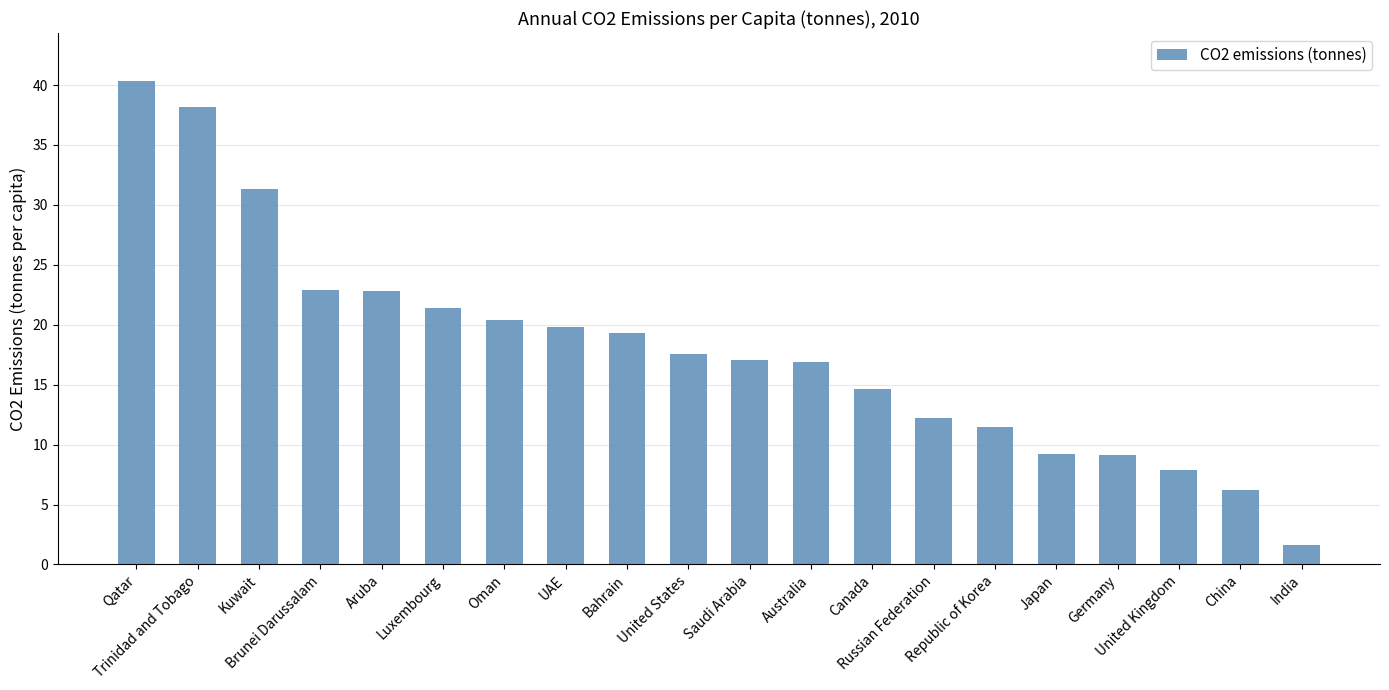

What is the sum of all values?

360.4